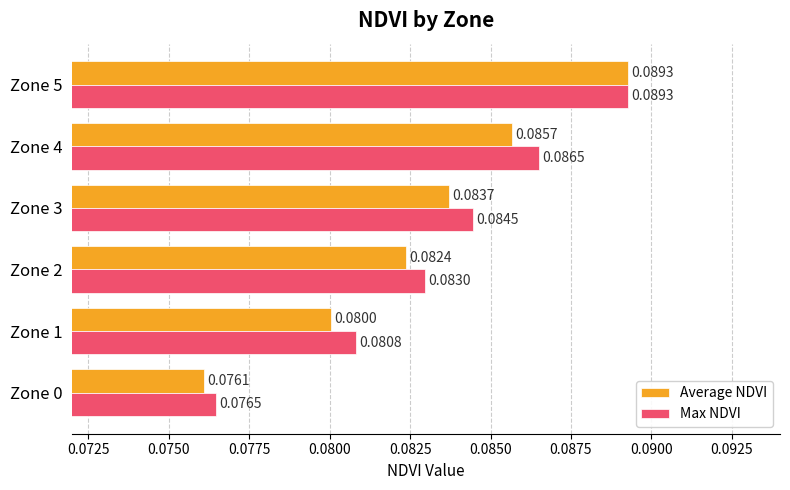

Which series has the widest spread of values?

Average NDVI